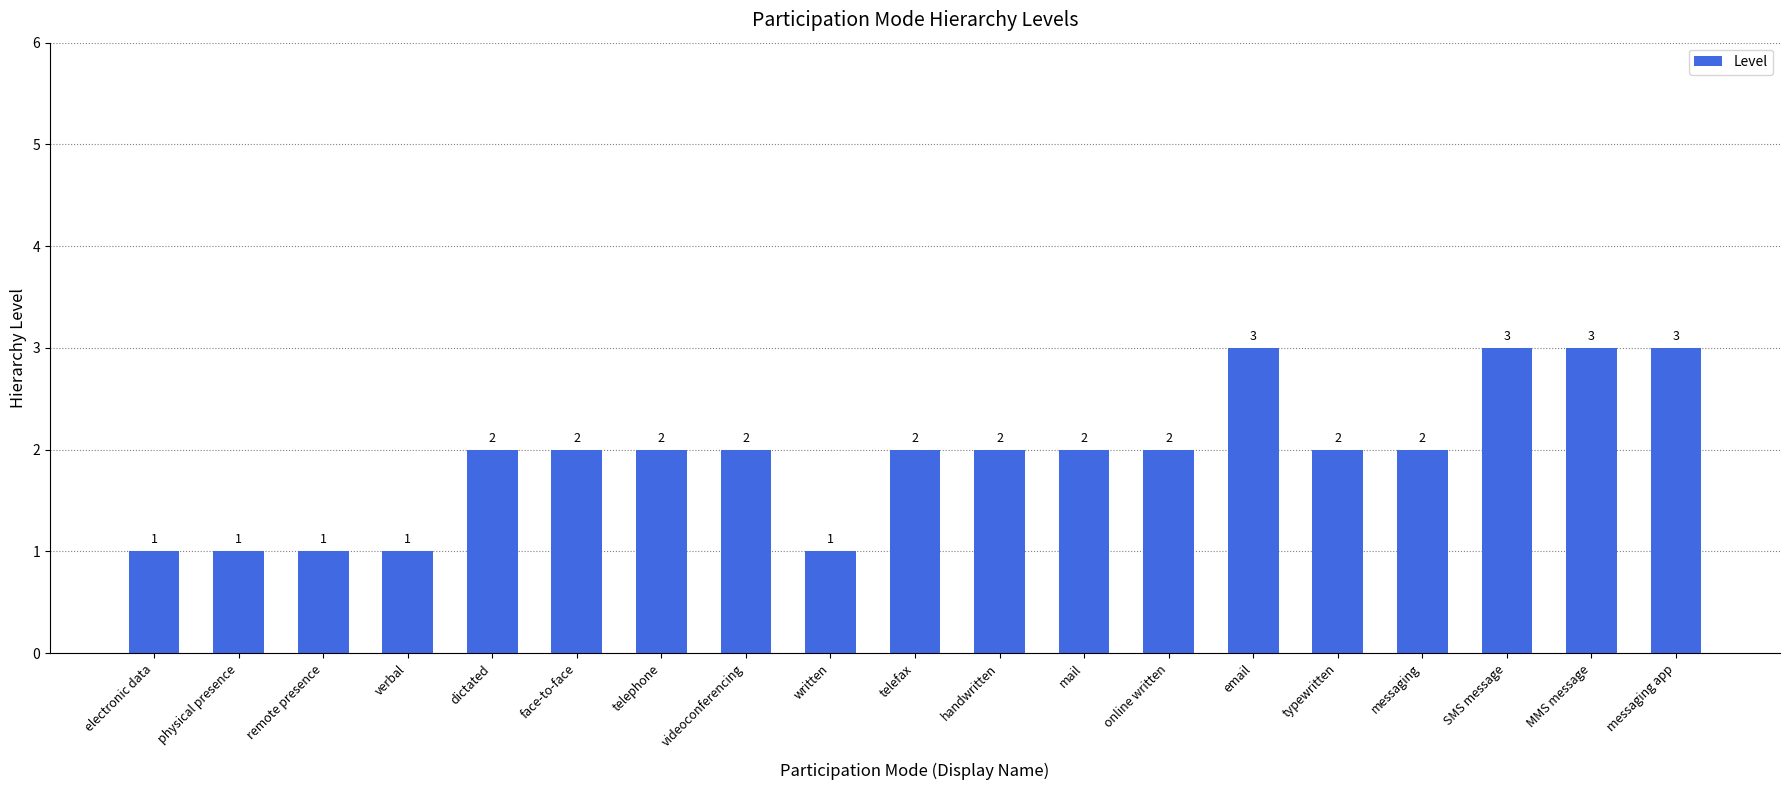

What is the greatest value displayed?

3